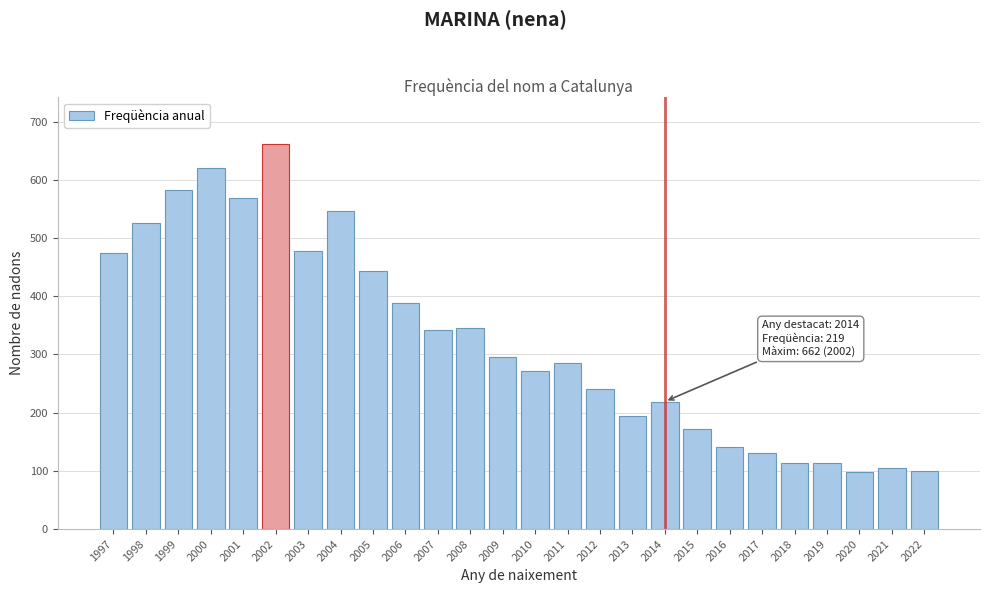

What is the smallest value displayed?

98